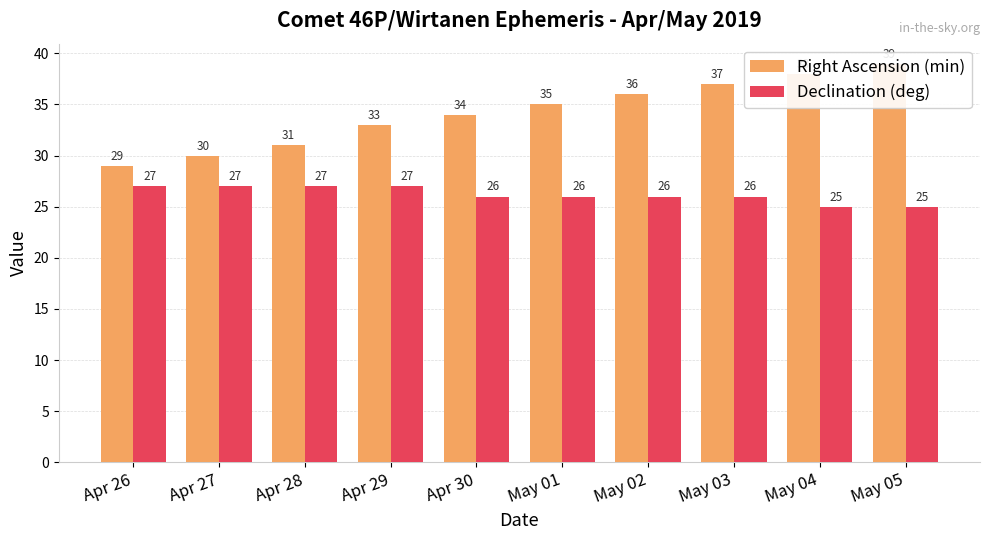

What is the value of the Declination (deg) bar at the 1st from the left?

27